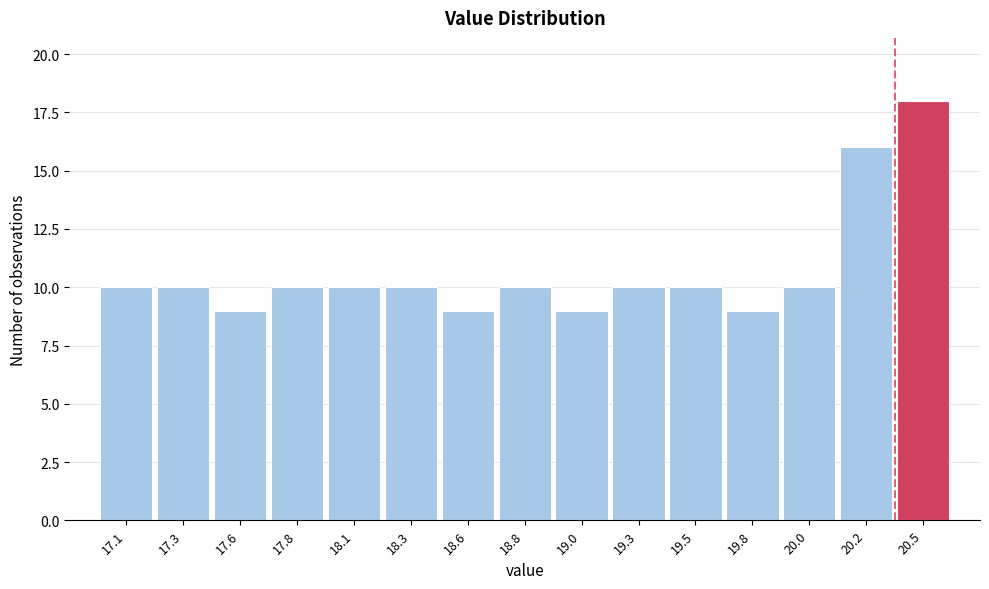

Reading right to left, what are all the values shown in this chart?

18	16	10	9	10	10	9	10	9	10	10	10	9	10	10